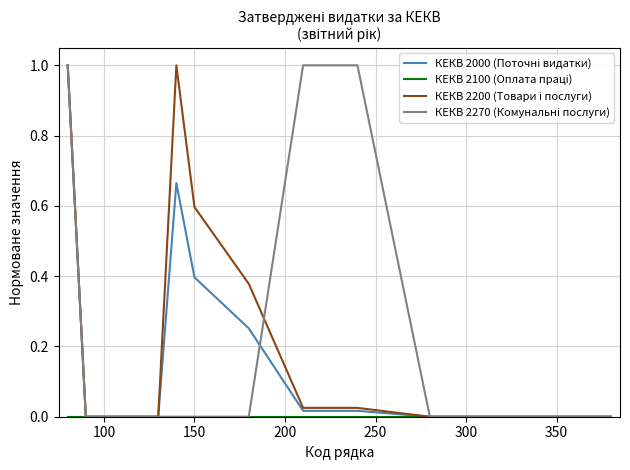

How many lines are shown in the chart?

4